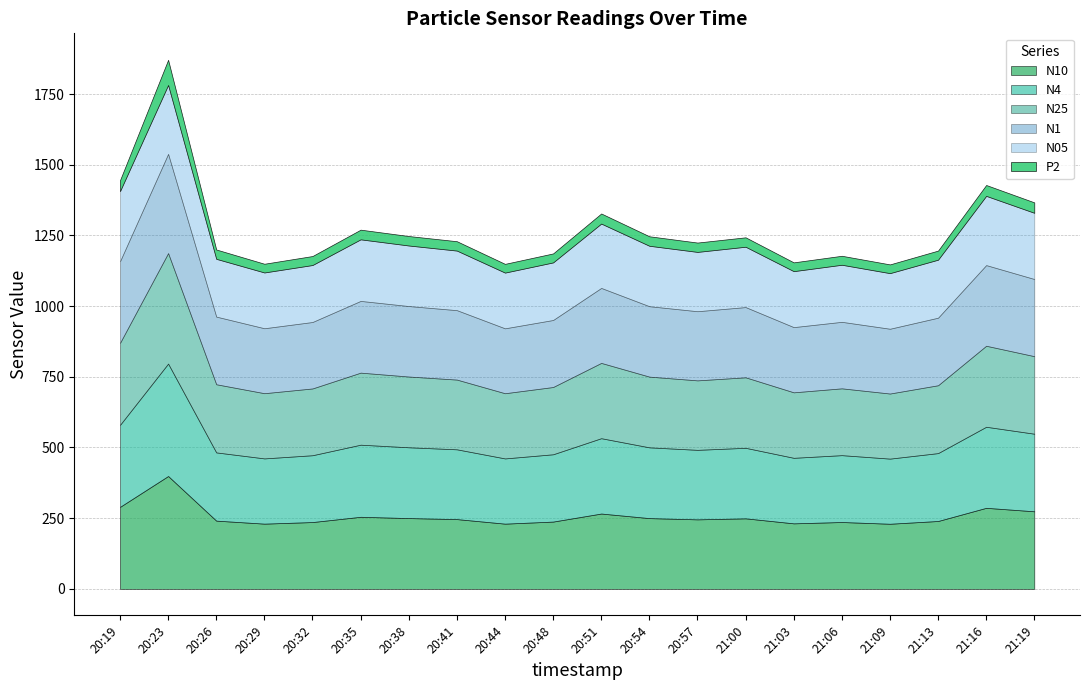

At which label does N10 reach its peak?

20:23